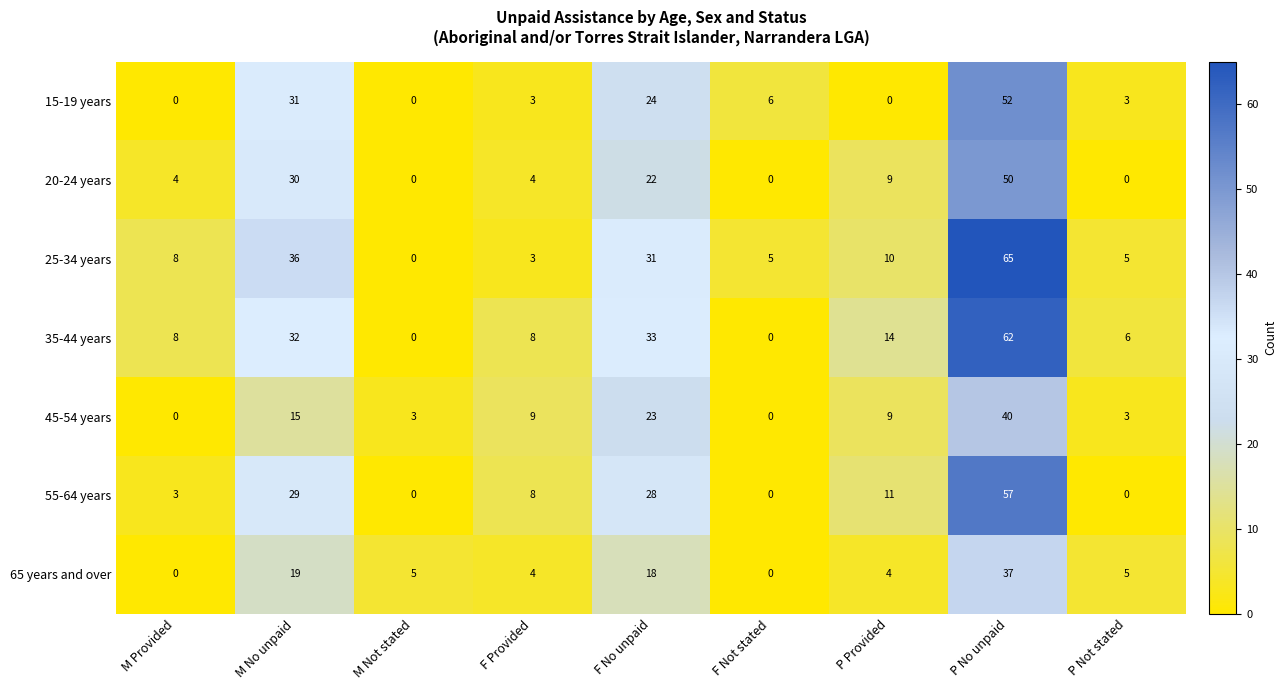

Between M Not stated and F No unpaid, which series saw the biggest shift?

35-44 years